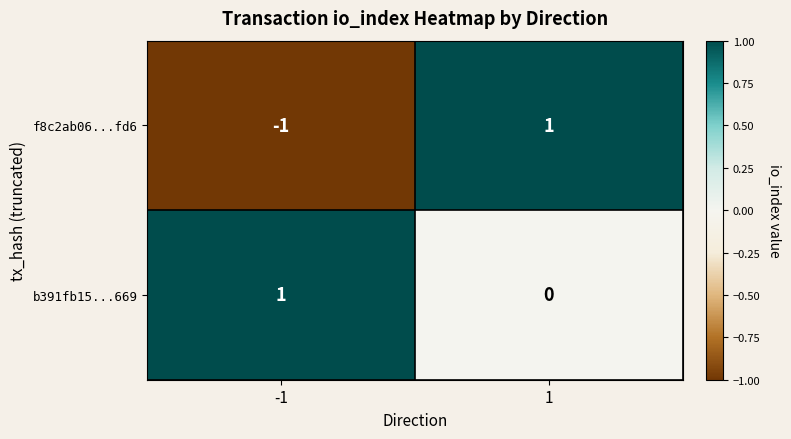

Which series has the widest spread of values?

f8c2ab06...fd6